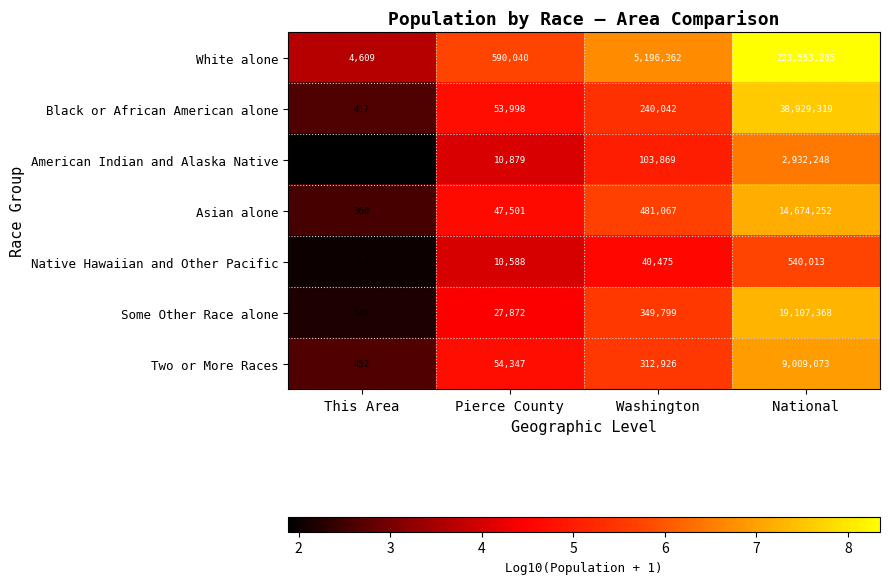

Which category has the highest value across all series?

National